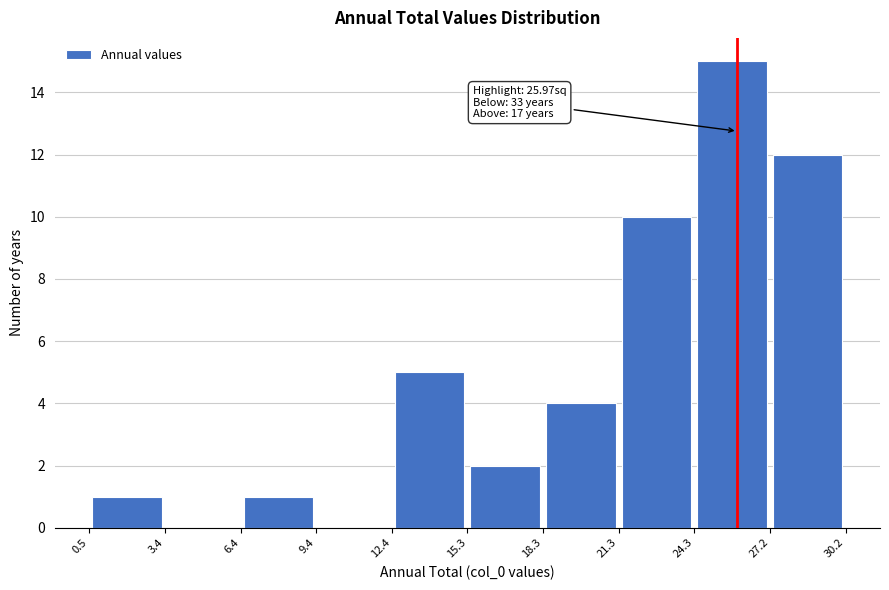

Which range on the x-axis has the tallest bar?

24.3 to 27.2